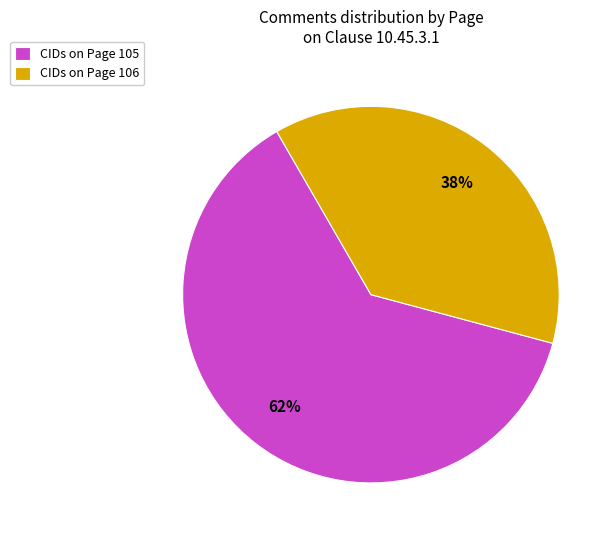

Which has a higher value, CIDs on Page 105 or CIDs on Page 106?

CIDs on Page 105